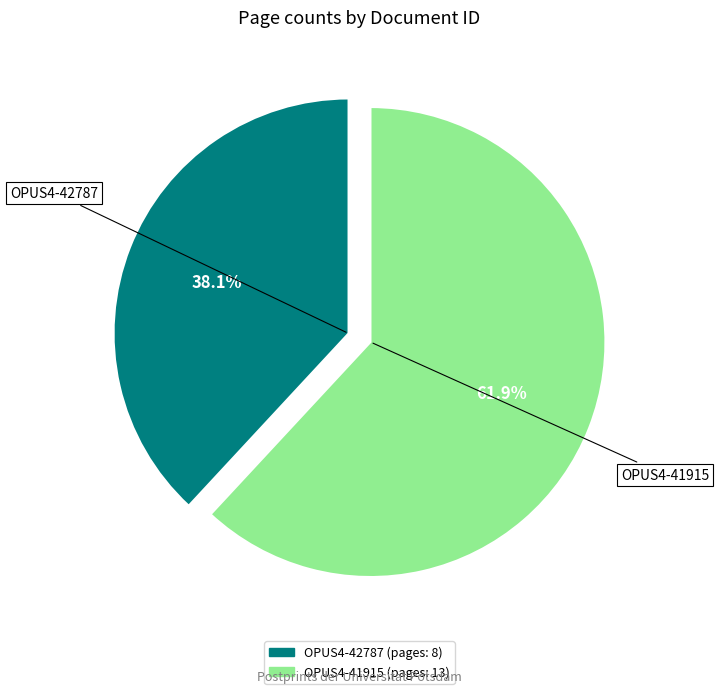

What is the largest slice in the pie chart?

OPUS4-41915